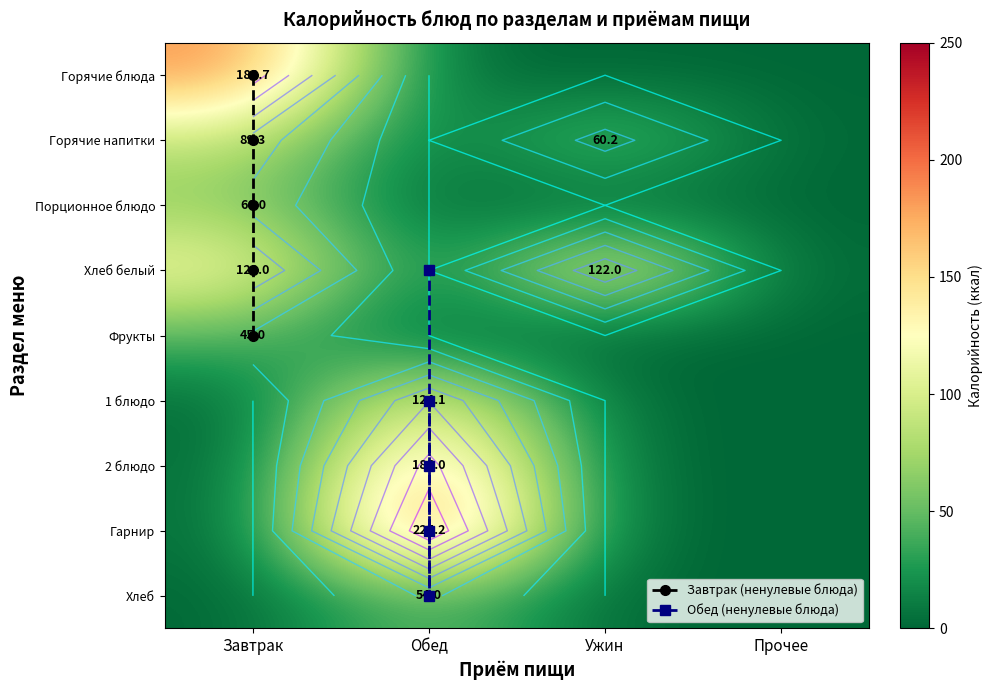

Is it true that Хлеб equals 0.0 at Завтрак?

True